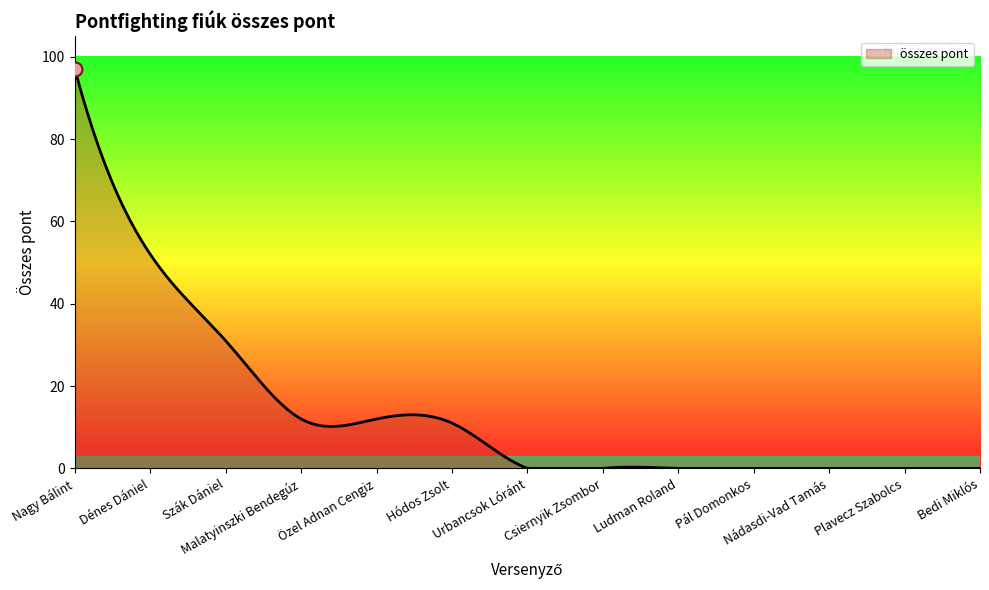

What is the maximum value shown in the chart?

97.0